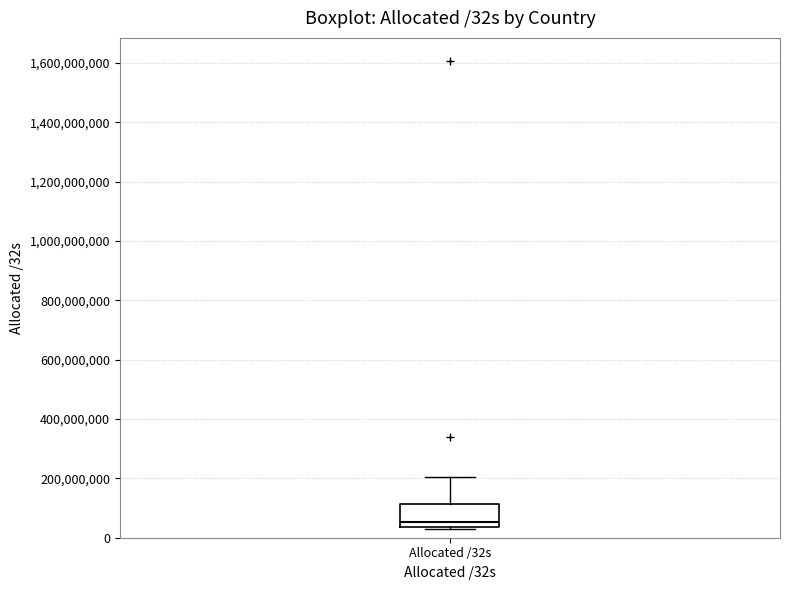

Transcribe this box plot: give where the median line is, the range the box spans, and where the two whiskers end, as read against the y-axis. The values are not printed on the chart, so give them approximately, as read against the axis.

median 60000000, box 40000000 to 120000000, whiskers 20000000 to 200000000